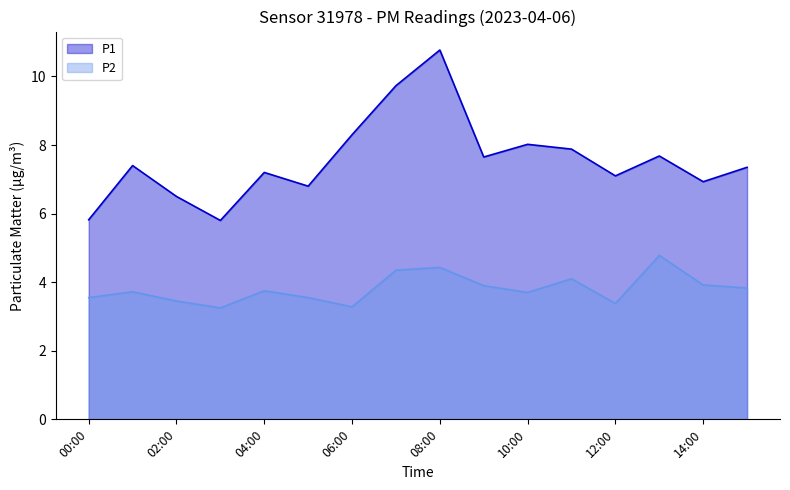

Between 14:00 and 05:00, which is larger?

14:00